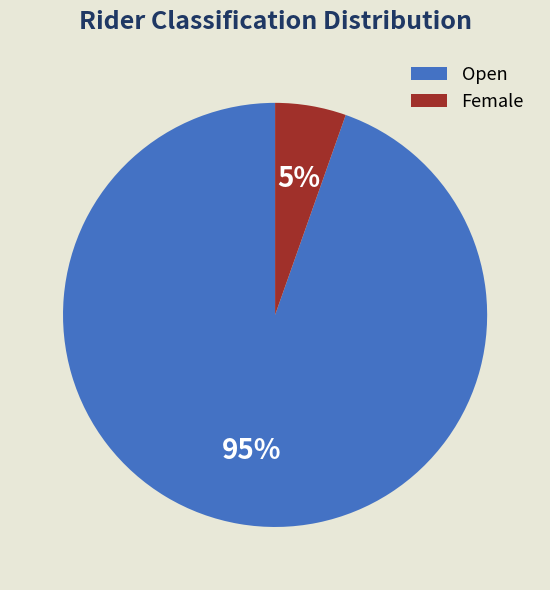

How many segments does this pie chart have?

2